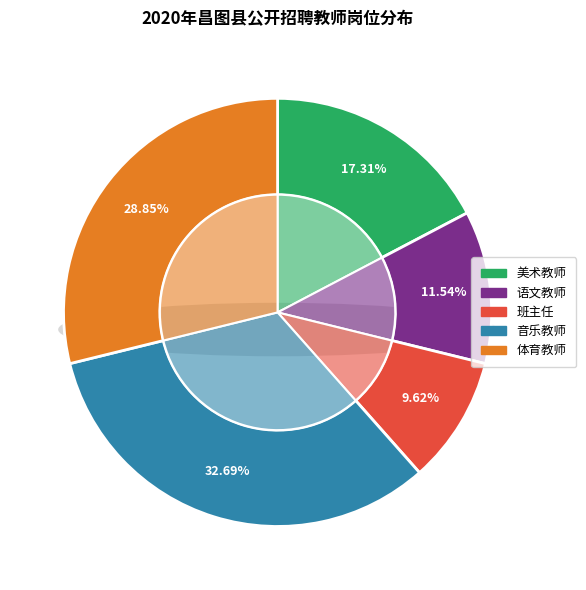

What is the smallest slice in the pie chart?

班主任